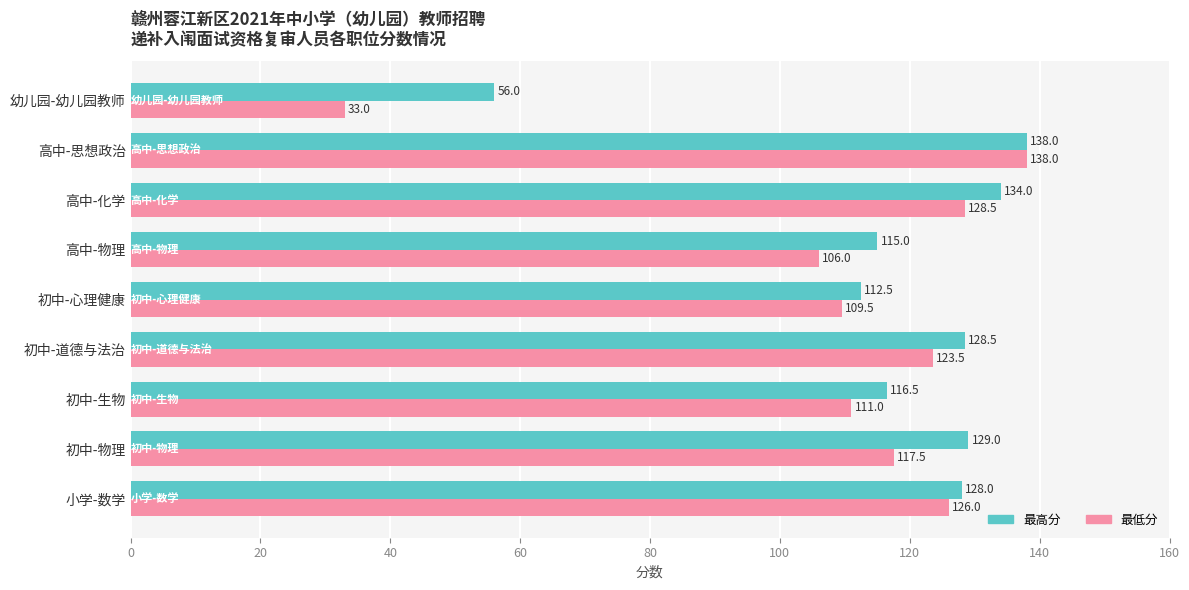

What is the approximate value of 最高分 at 初中-道德与法治?

128.5